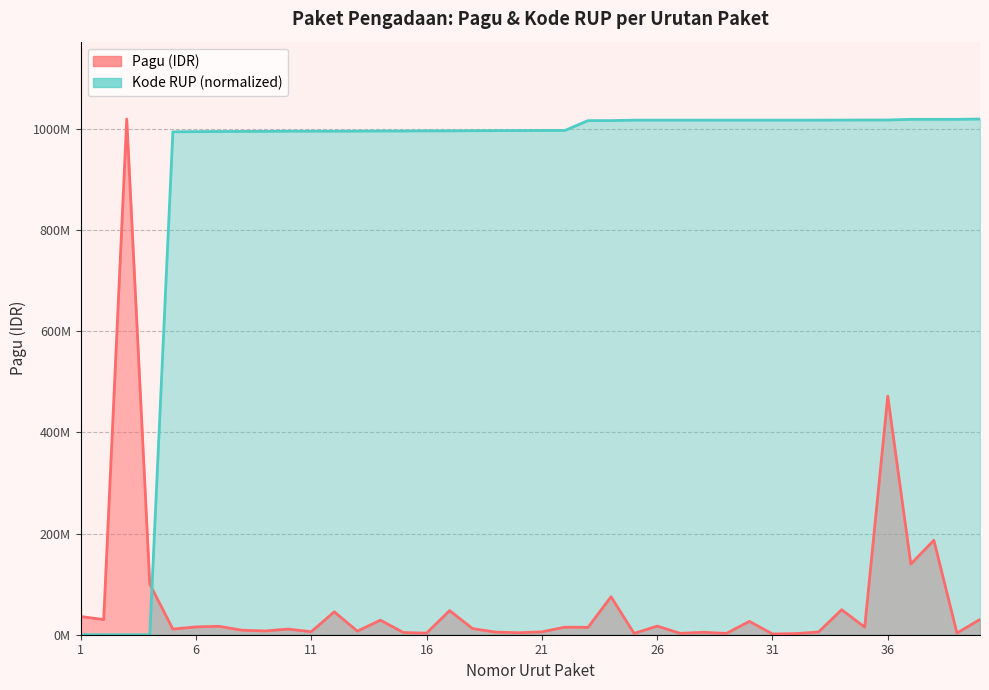

How many lines are shown in the chart?

2